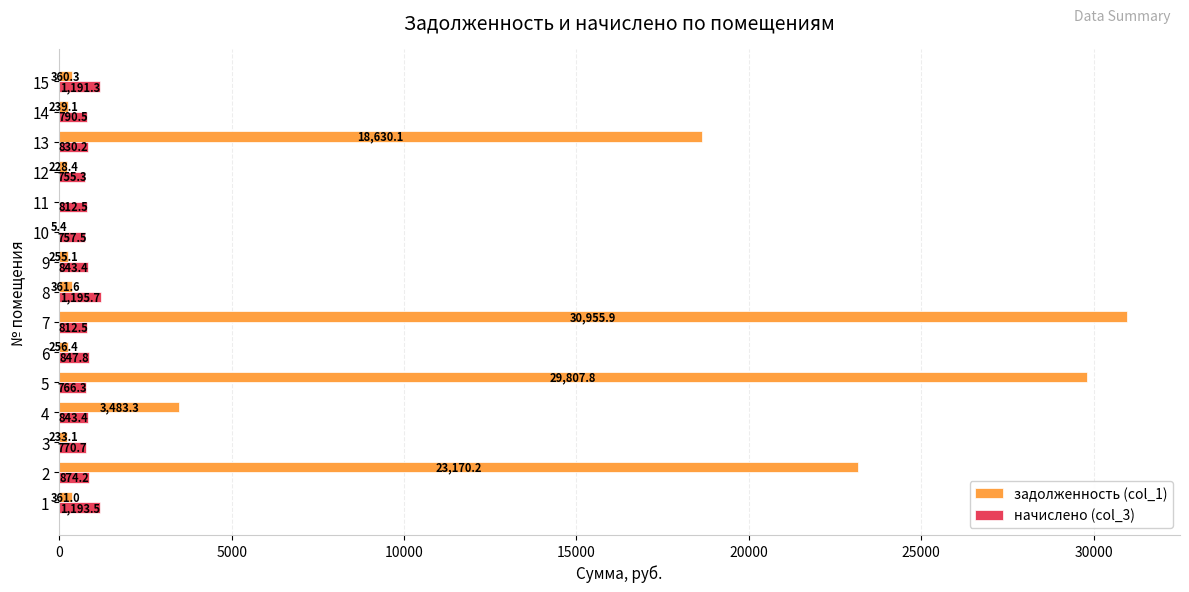

At which label does задолженность (col_1) reach its peak?

7